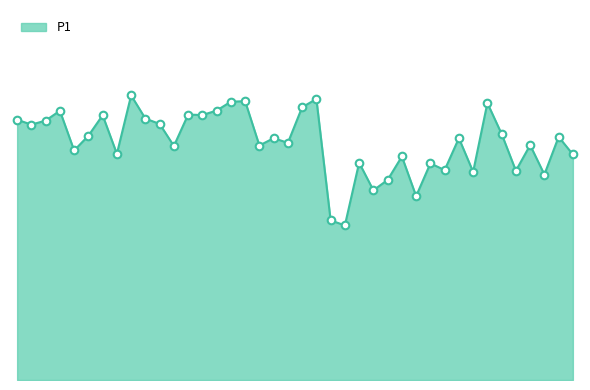

Is this an area chart (filled region under the line)?

Yes